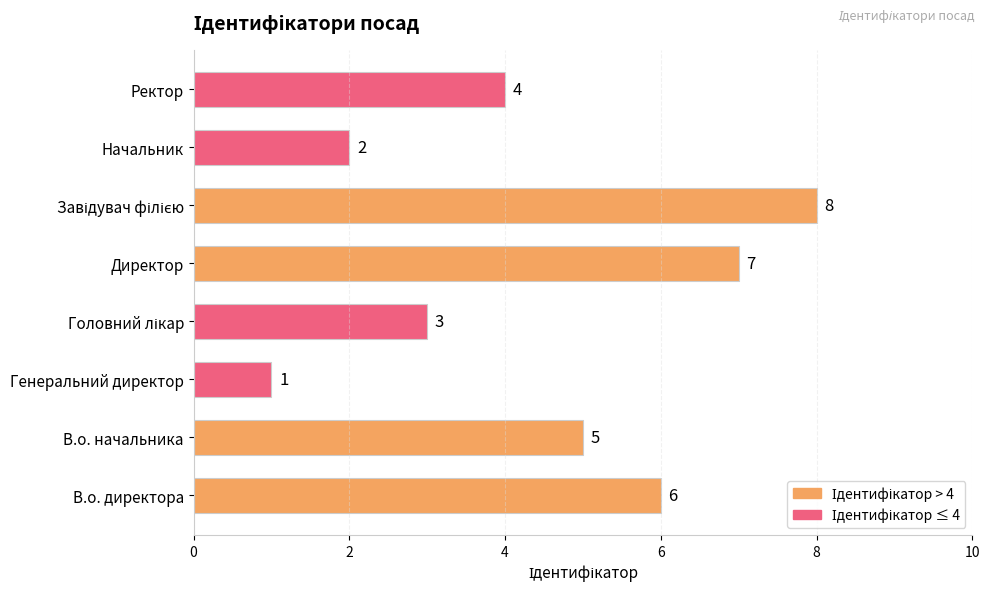

Reading bottom to top, list all the values displayed in this chart.

6	5	1	3	7	8	2	4